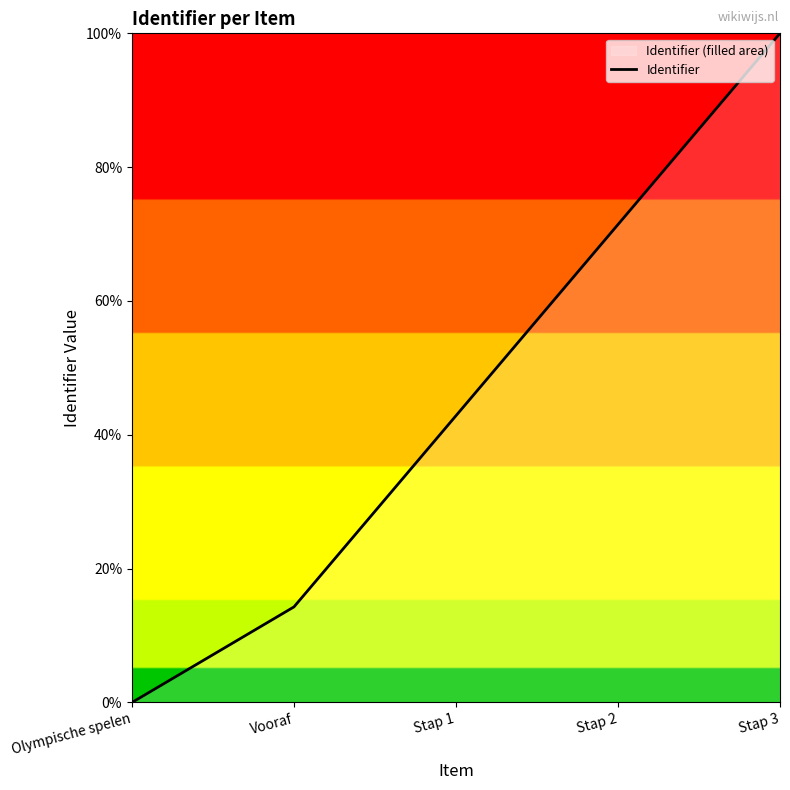

Rank the categories by value from lowest to highest.

Olympische spelen, Vooraf, Stap 1, Stap 2, Stap 3